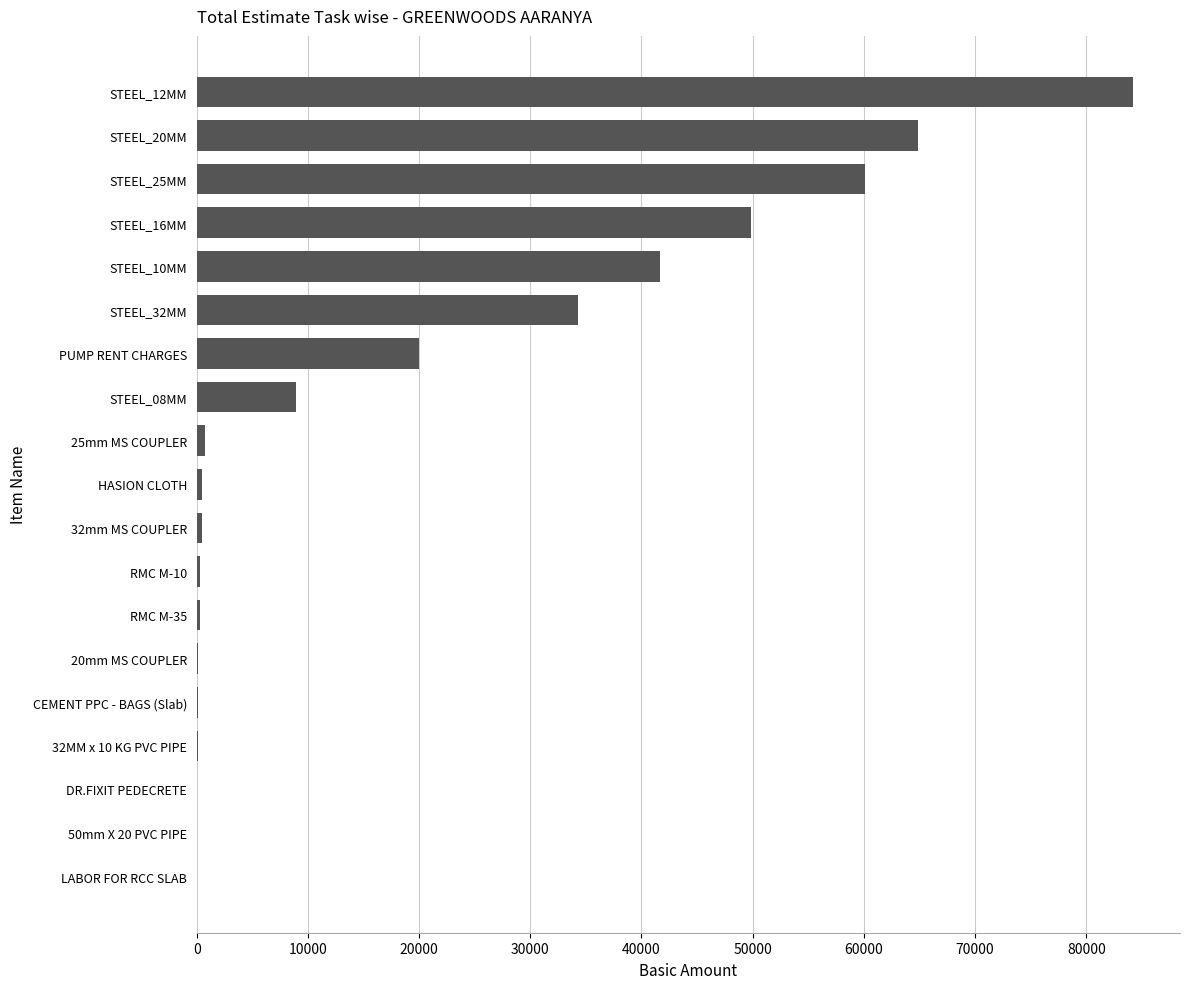

Between STEEL_08MM and LABOR FOR RCC SLAB, which is larger?

STEEL_08MM